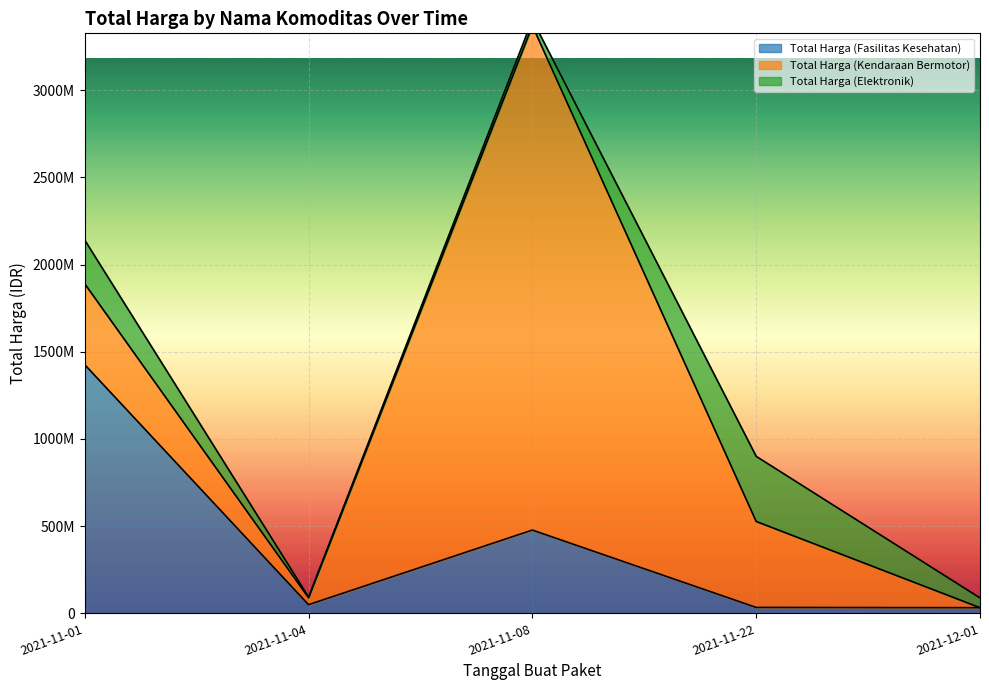

Reading right to left, transcribe all the data shown in this chart.

Total Harga (Fasilitas Kesehatan): 2021-12-01=32441200	2021-11-22=34000000	2021-11-08=477600000	2021-11-04=49730040	2021-11-01=1425867900
Total Harga (Kendaraan Bermotor): 2021-12-01=0	2021-11-22=493000000	2021-11-08=2892122000	2021-11-04=39440000	2021-11-01=464002100
Total Harga (Elektronik): 2021-12-01=56152800	2021-11-22=373404000	2021-11-08=34292000	2021-11-04=4350000	2021-11-01=250350000